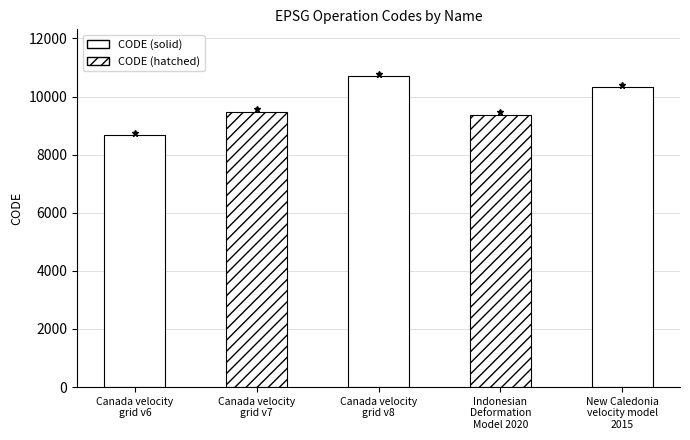

Reading left to right, list all the values displayed in this chart.

Canada velocity
grid v6=8676	Canada velocity
grid v7=9483	Canada velocity
grid v8=10707	Indonesian
Deformation
Model 2020=9375	New Caledonia
velocity model
2015=10323